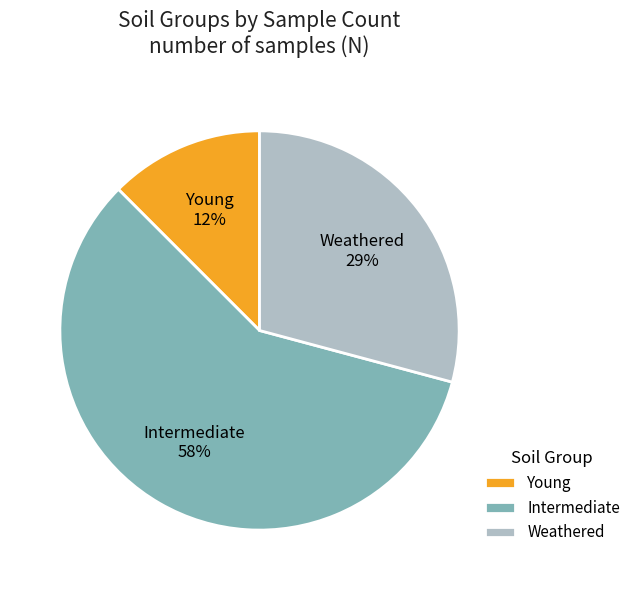

Between Intermediate and Weathered, which is larger?

Intermediate